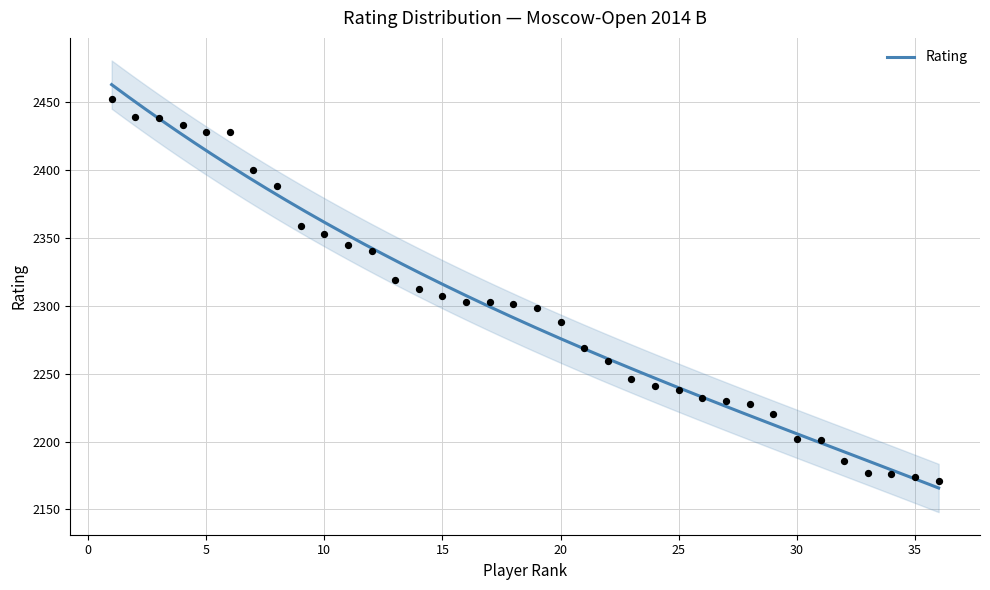

What is the change in value from 9 to 19?

-61